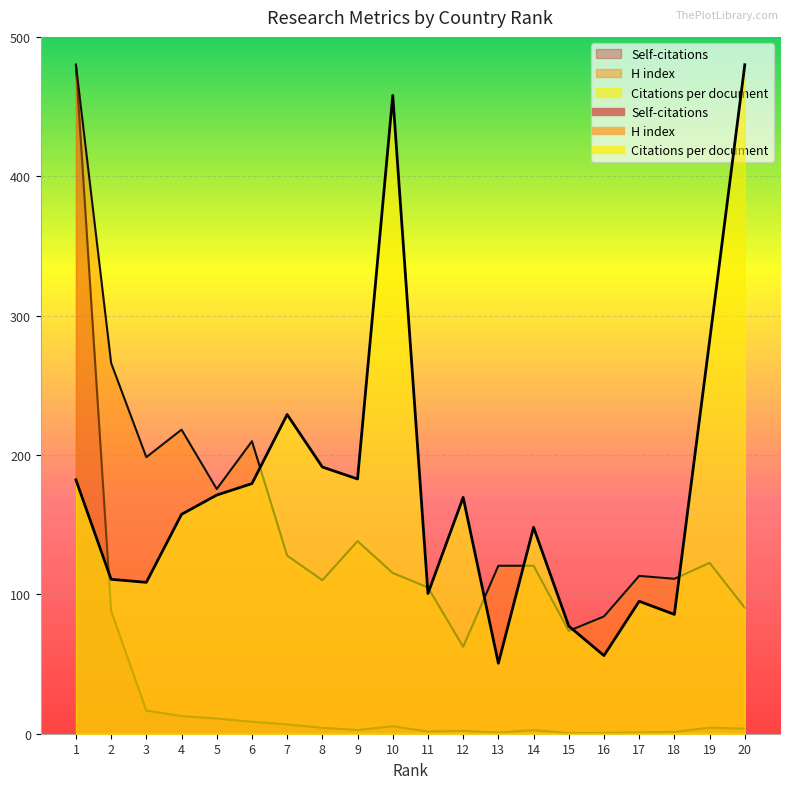

How many data points does each series have?

20